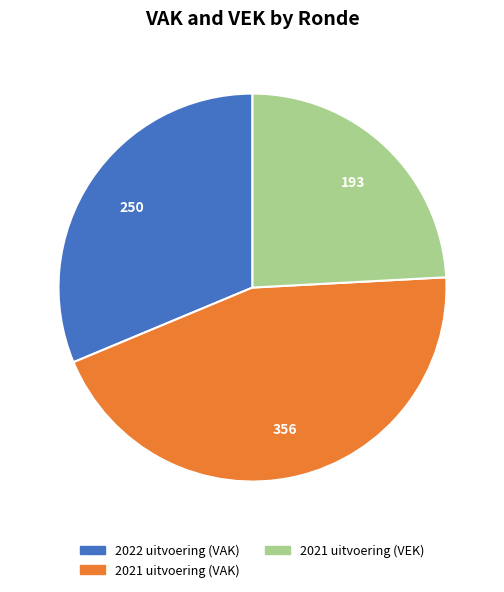

Does any single category account for the majority?

No